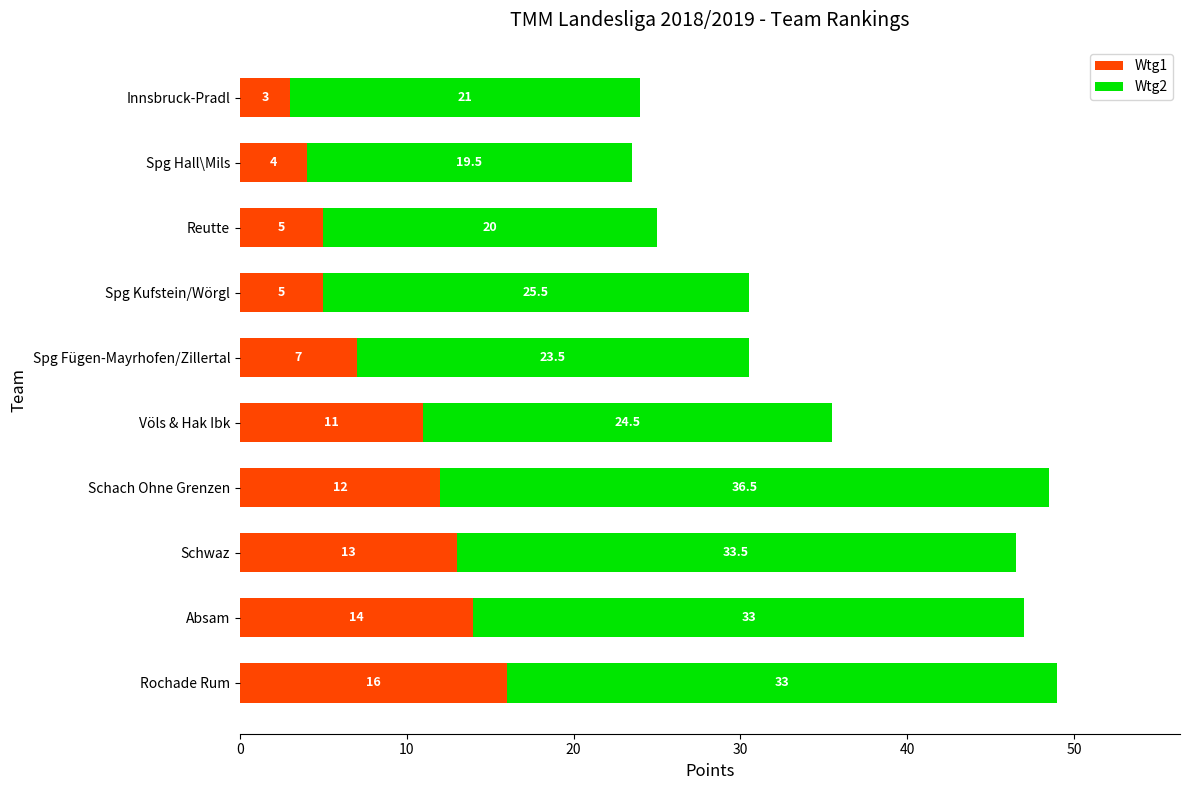

What are all the series names shown in the legend?

Wtg1, Wtg2